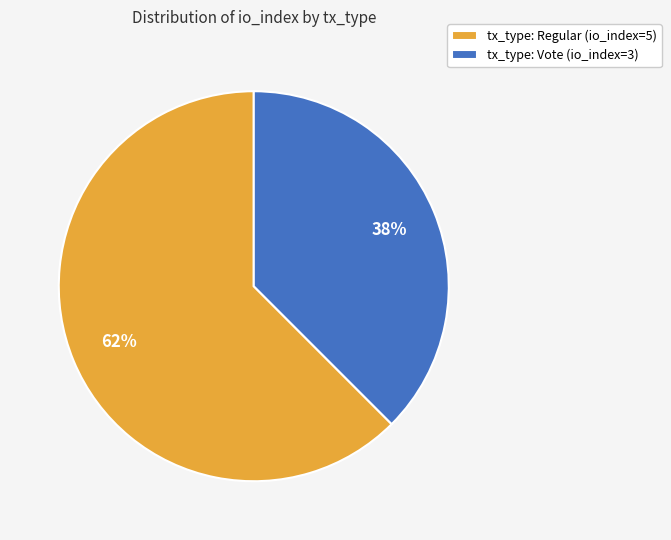

What percentage is the tx_type: Vote (io_index=3) slice, to the nearest percent?

38%